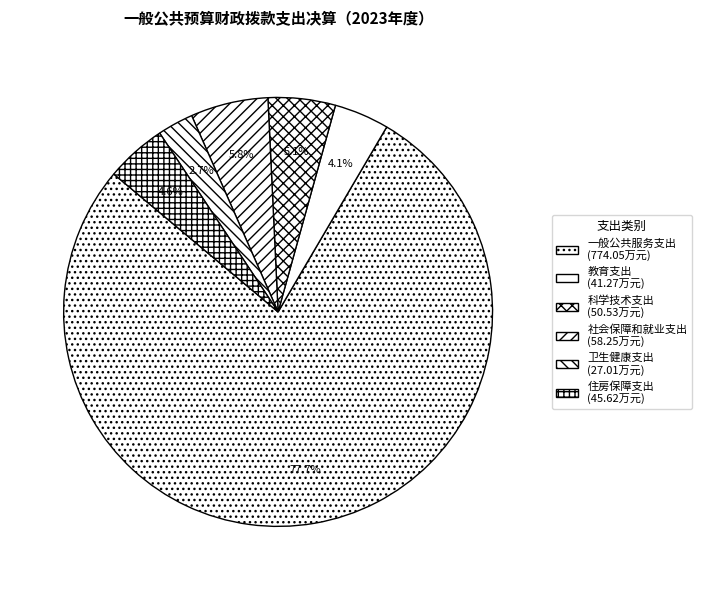

Is there a majority slice in this chart?

Yes